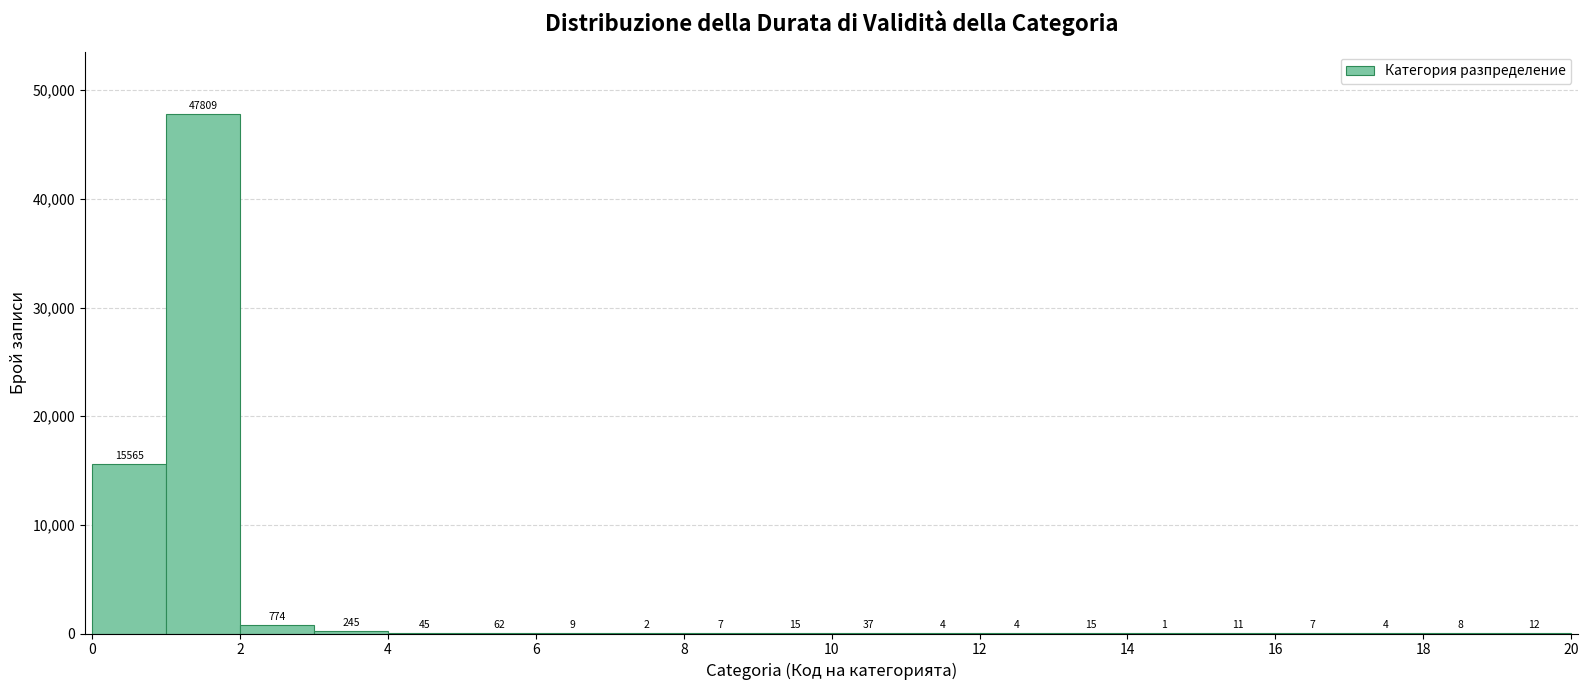

Reading left to right, list every bar in this chart as the range it spans on the x-axis followed by its height.

0 to 1: 15565
1 to 2: 47809
2 to 3: 774
3 to 4: 245
4 to 5: 45
5 to 6: 62
6 to 7: 9
7 to 8: 2
8 to 9: 7
9 to 10: 15
10 to 11: 37
11 to 12: 4
12 to 13: 4
13 to 14: 15
14 to 15: 1
15 to 16: 11
16 to 17: 7
17 to 18: 4
18 to 19: 8
19 to 20: 12